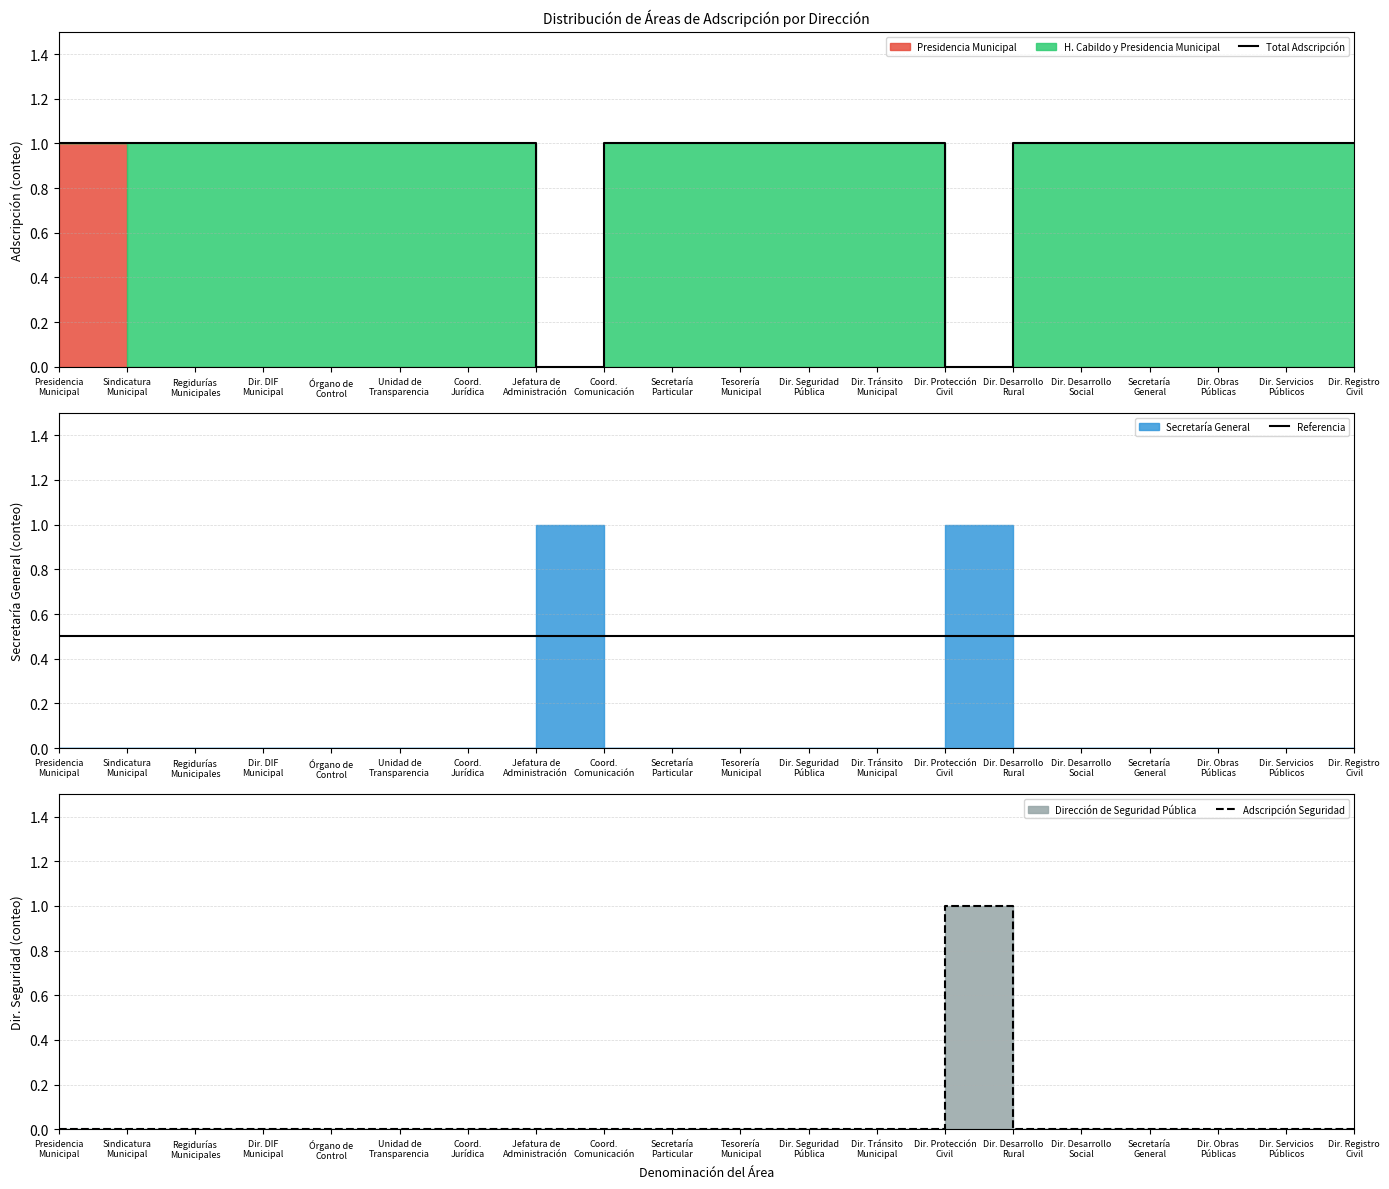

What is the total value across all series at Coord.
Jurídica?

1.5